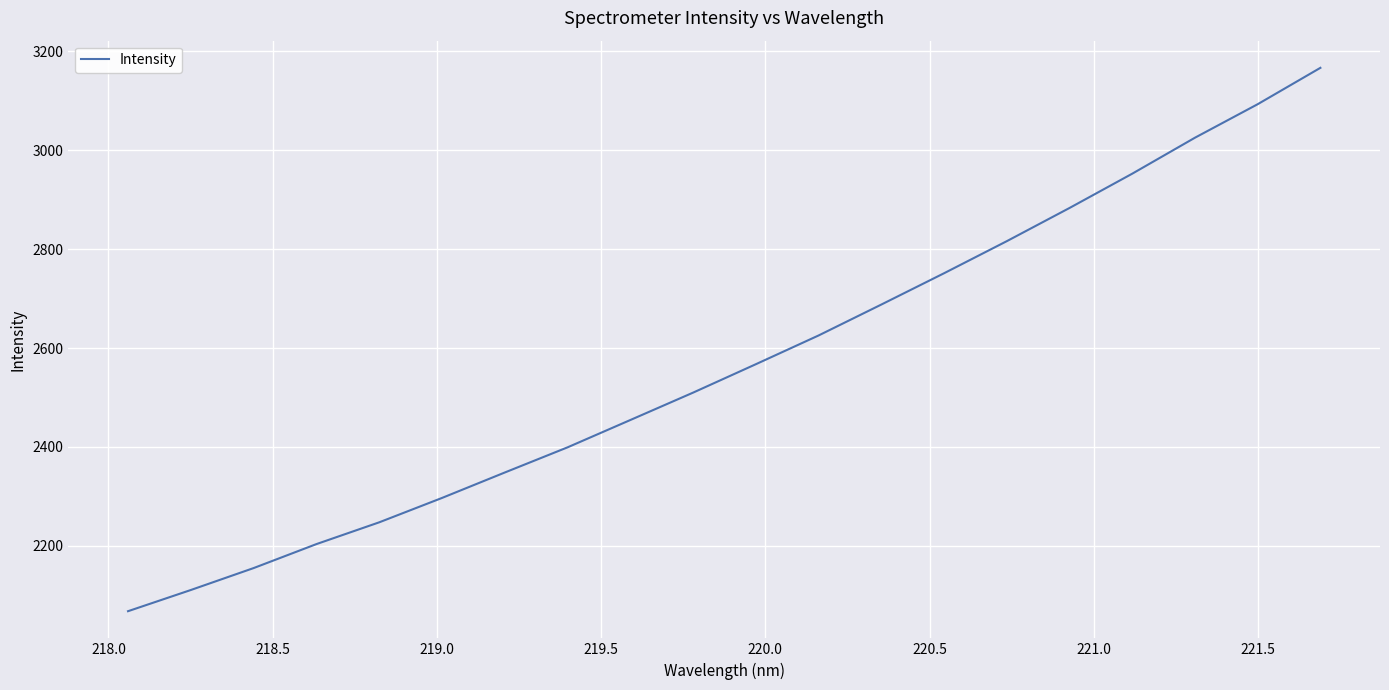

Does the chart have visible grid lines?

Yes